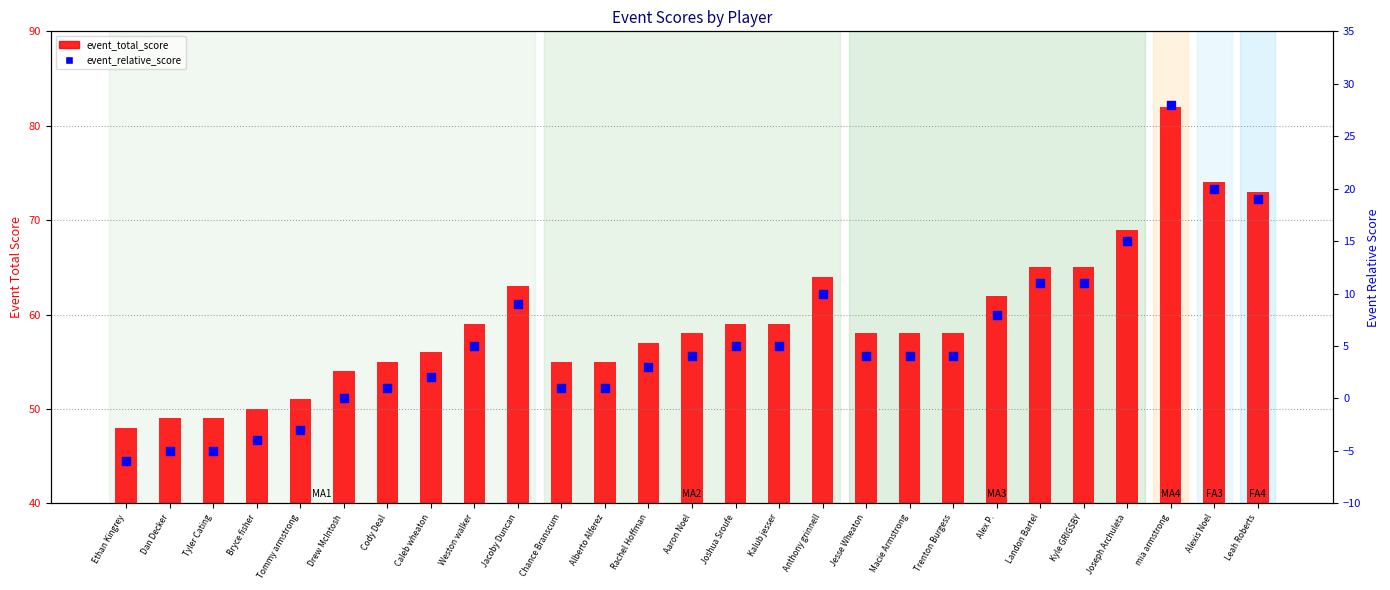

At how many categories does at least one series exceed 28?

27